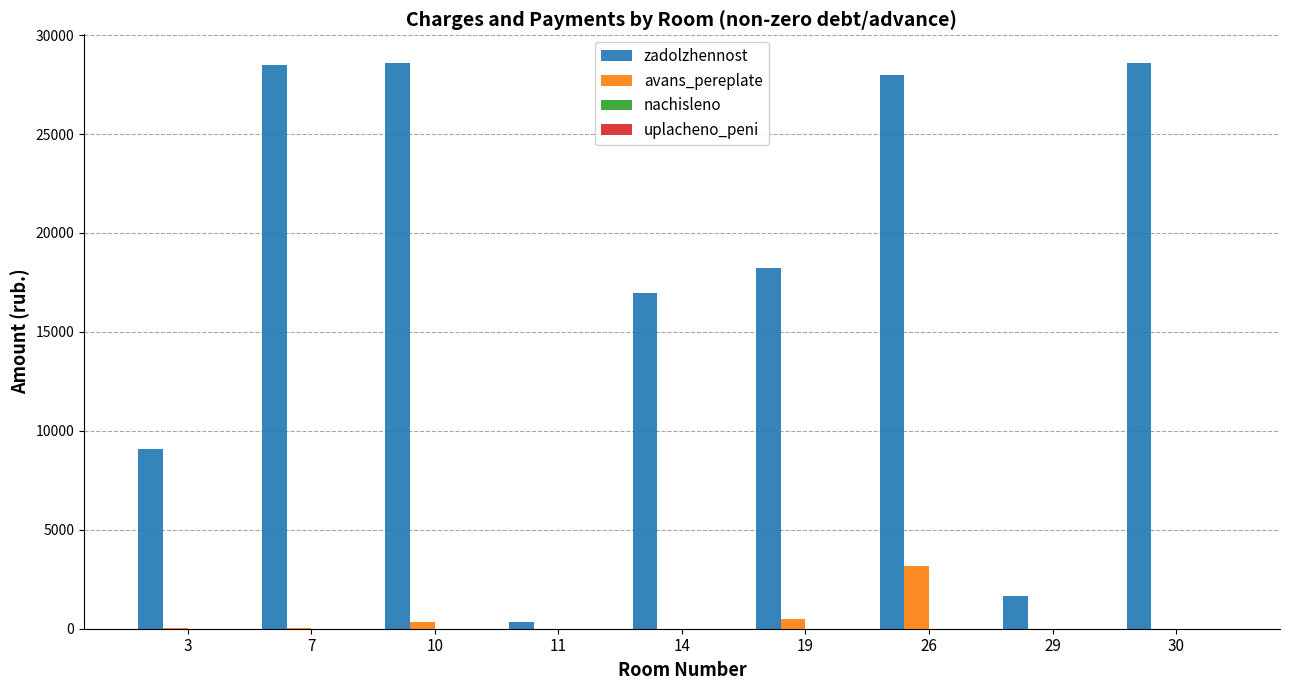

How many series are shown in this chart?

2